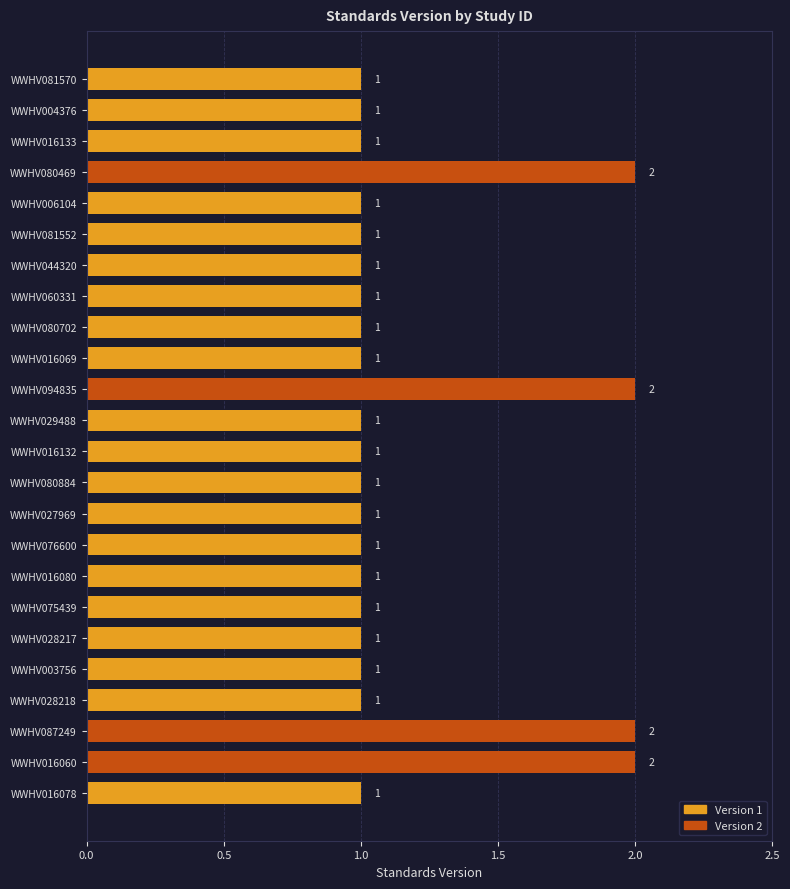

What is the average value?

1